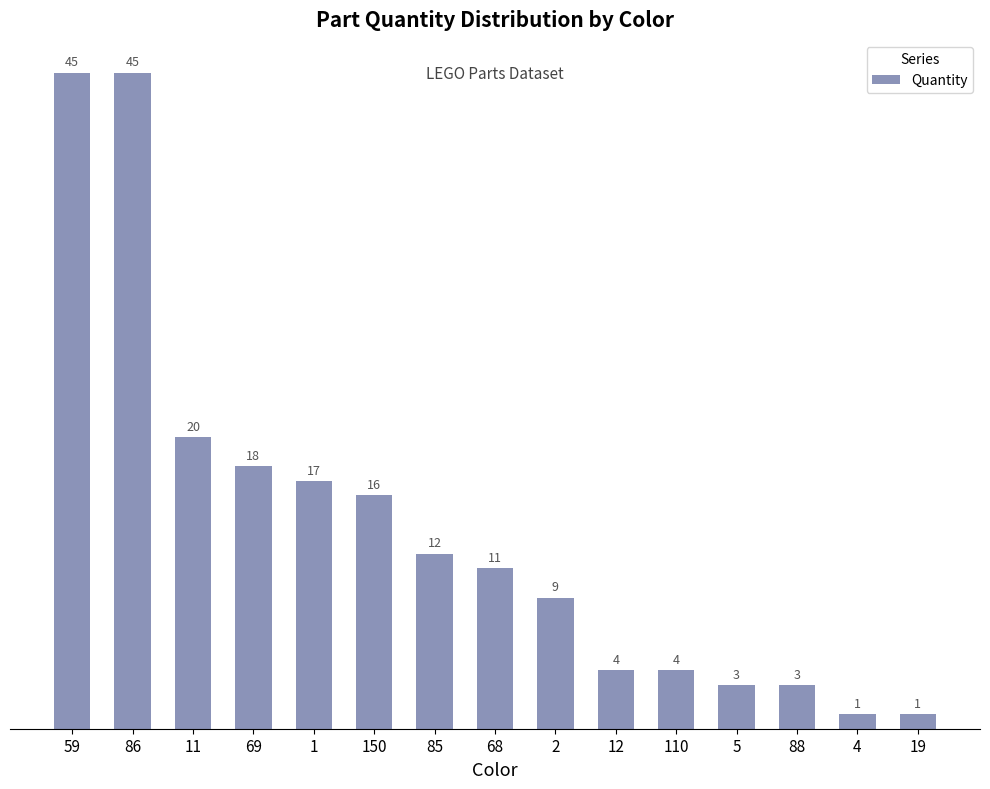

At which label does the data first exceed 11?

59